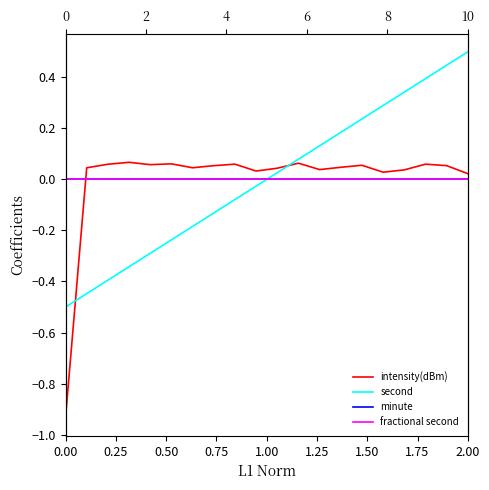

List the series in order of their peak value, lowest first.

minute, fractional second, intensity(dBm), second